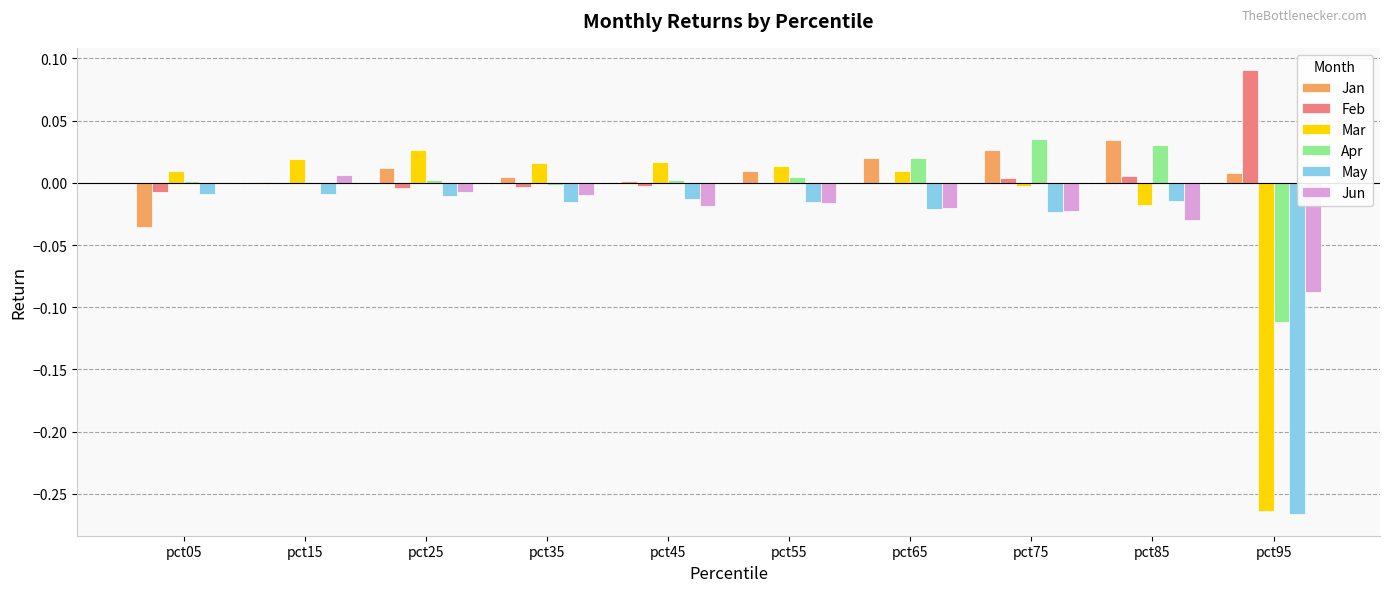

Is the value of Jun at pct55 greater than the value of Jan at pct85?

No